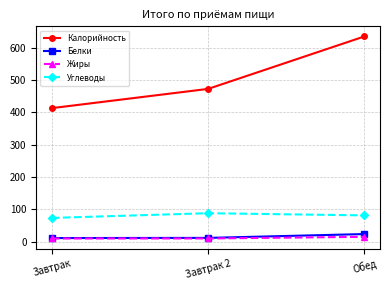

What is the approximate value of Калорийность at Обед?

635.3